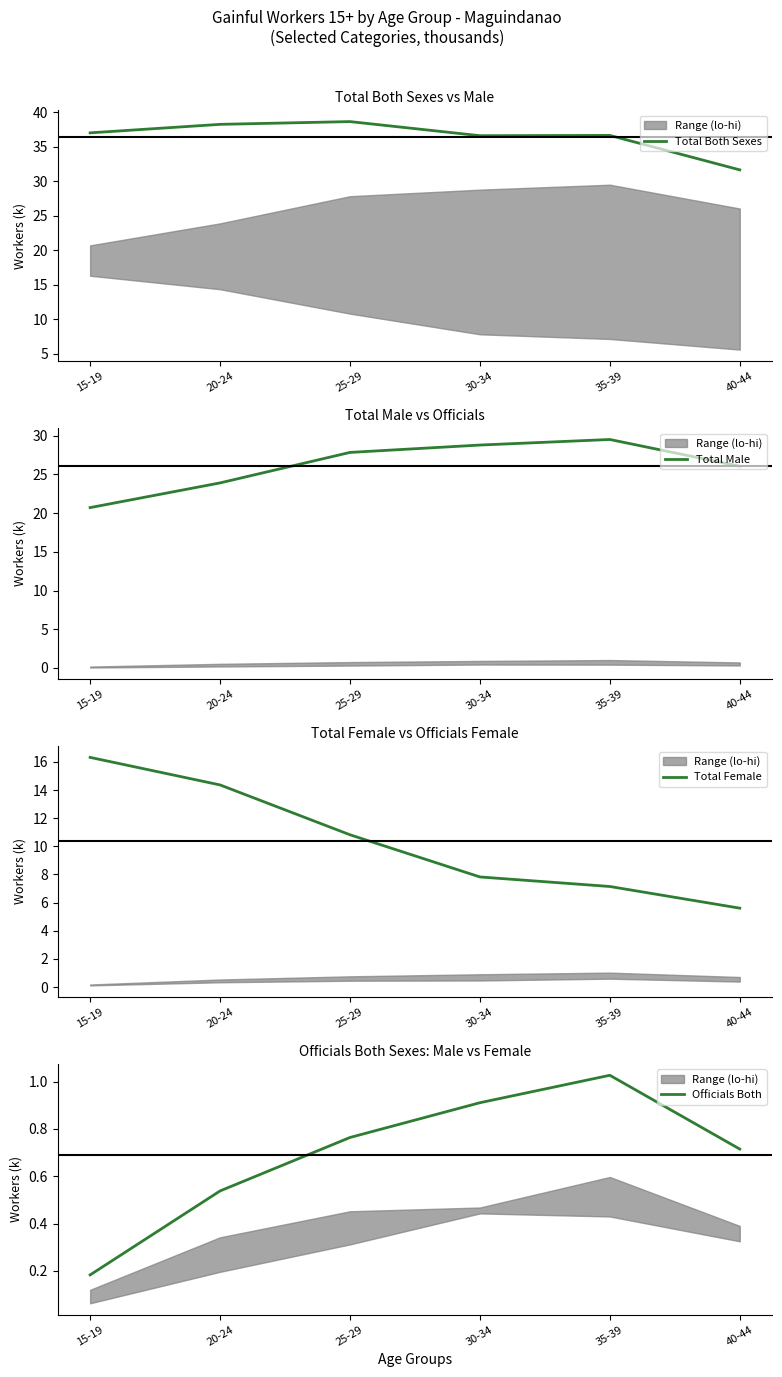

What position from the left is 20-24?

2